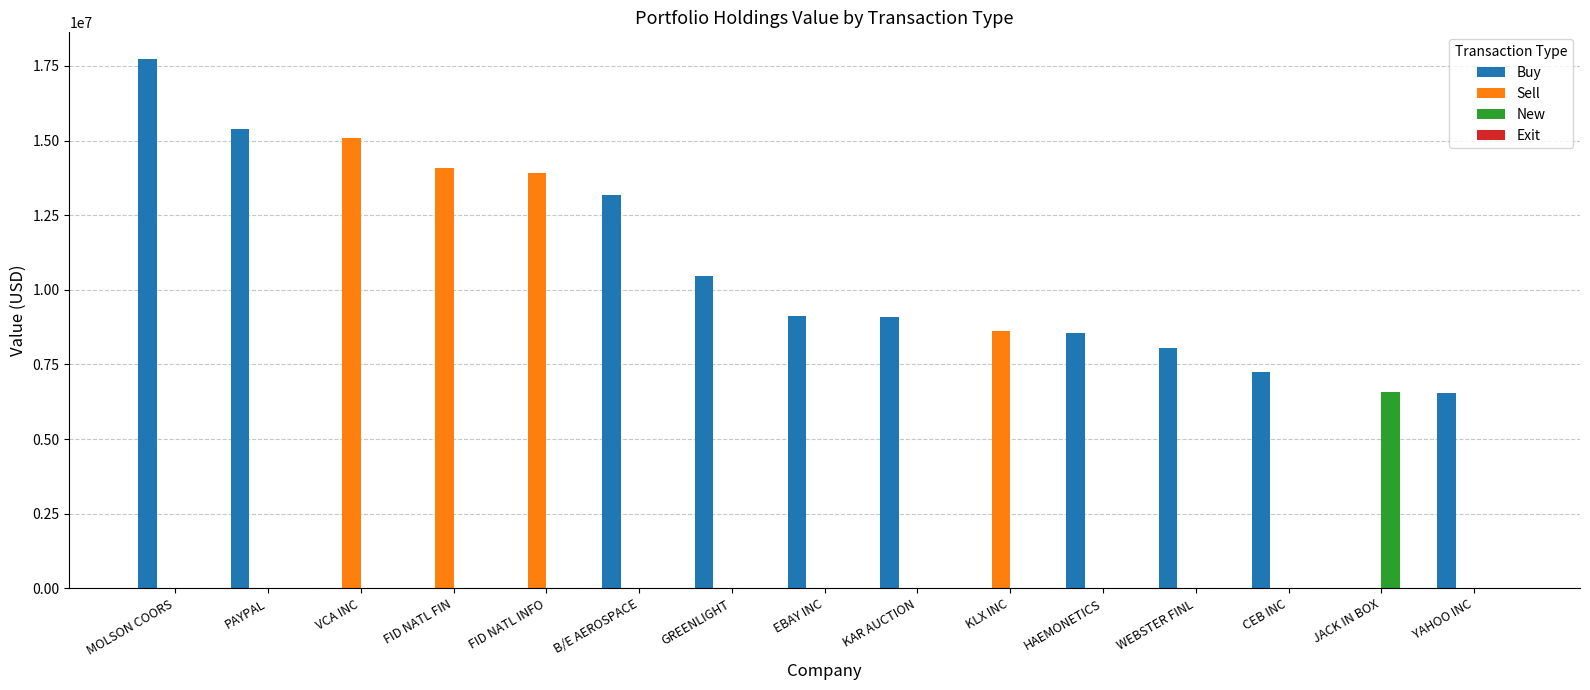

Which series changed the most between PAYPAL and HAEMONETICS?

Buy